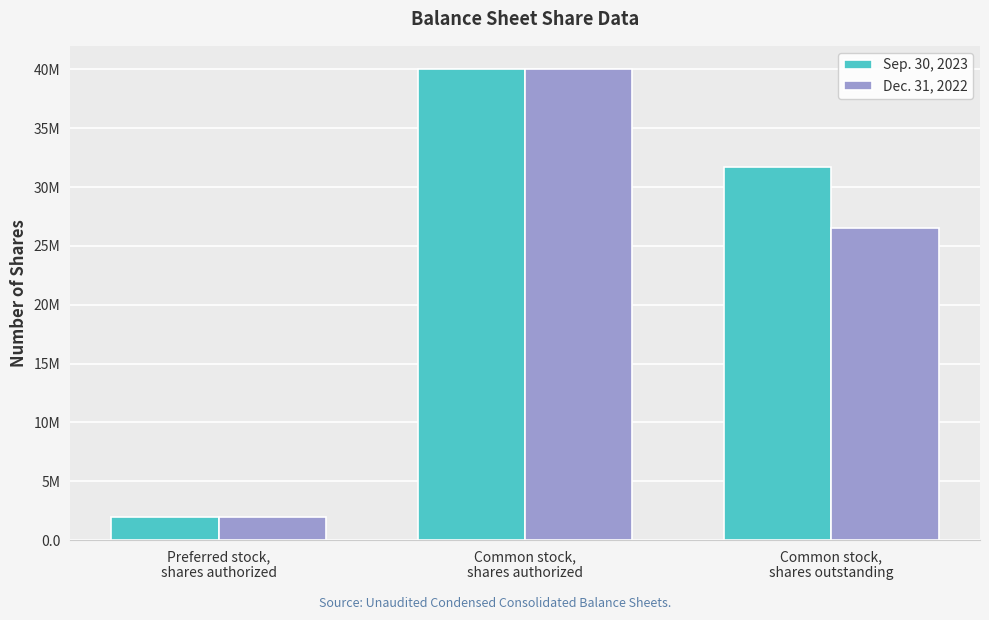

True or false: Dec. 31, 2022 has a value of 7883143 at Common stock,
shares outstanding.

False